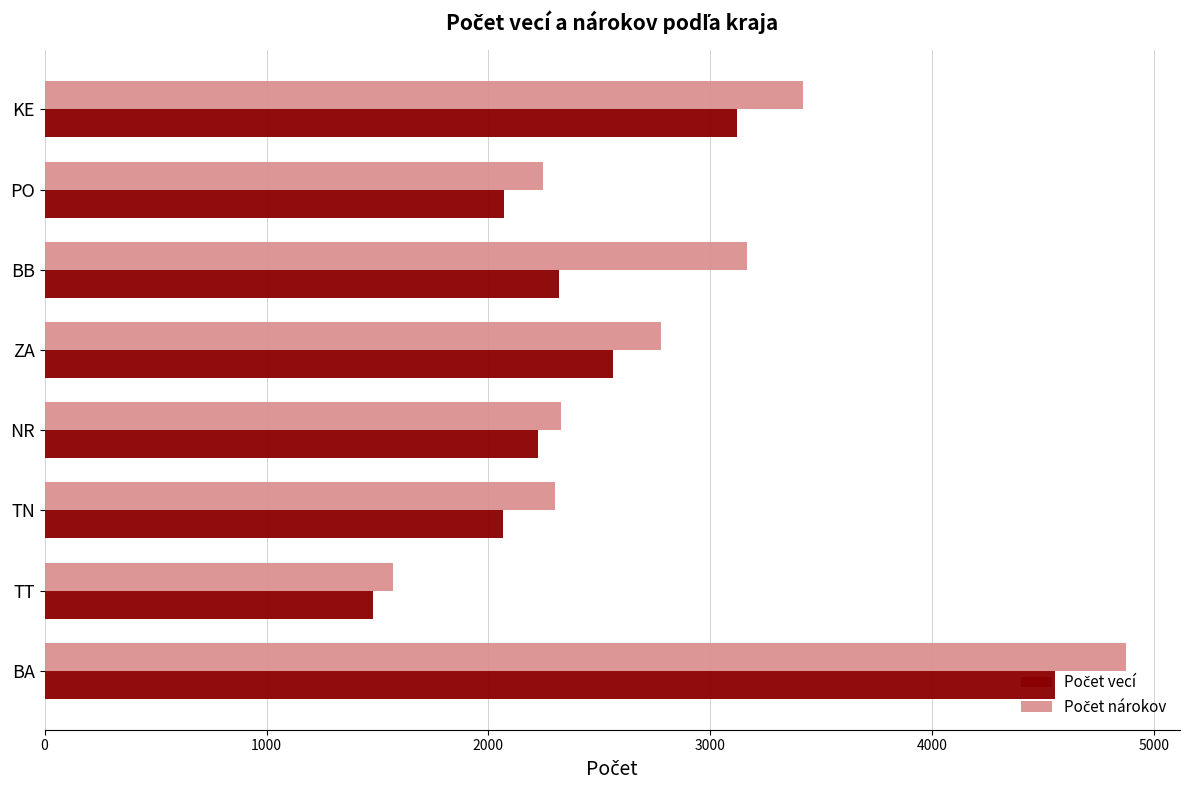

Which category has the lowest value across all series?

TT